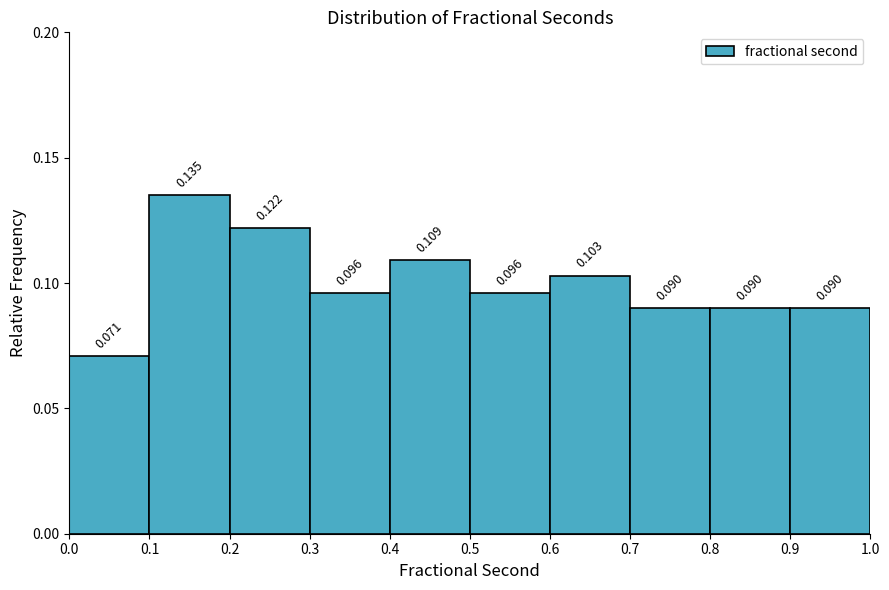

Reading left to right, transcribe this chart: for each bar, give the range it covers on the x-axis and its height.

0.0 to 0.1: 0.071
0.1 to 0.2: 0.135
0.2 to 0.3: 0.122
0.3 to 0.4: 0.096
0.4 to 0.5: 0.109
0.5 to 0.6: 0.096
0.6 to 0.7: 0.103
0.7 to 0.8: 0.090
0.8 to 0.9: 0.090
0.9 to 1.0: 0.090